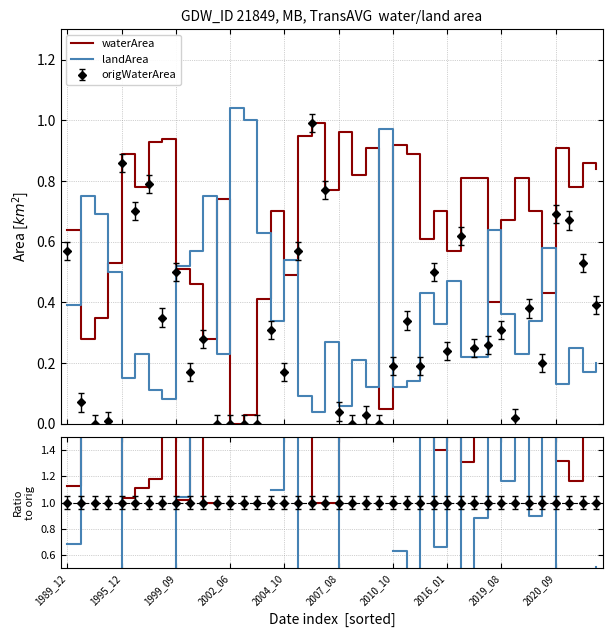

Which series changed the most between 1989_12 and 18?

landArea